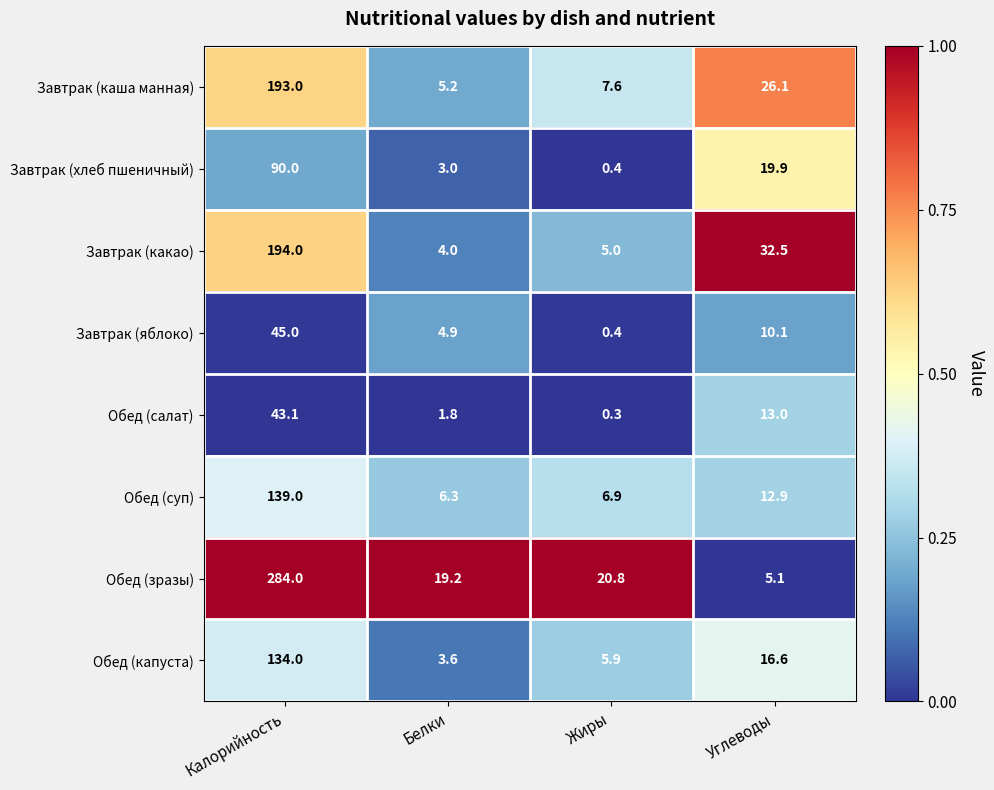

At which label does Обед (зразы) reach its peak?

Калорийность